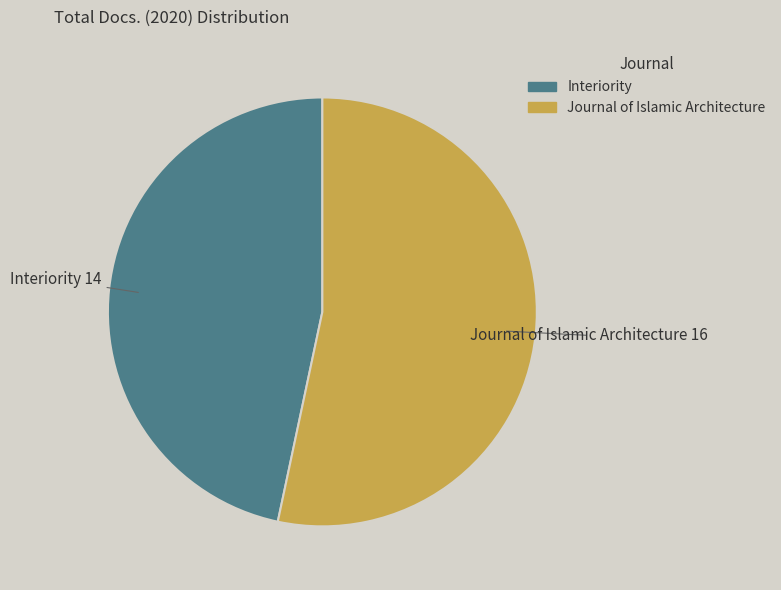

Which category has the biggest portion of the pie?

Journal of Islamic Architecture